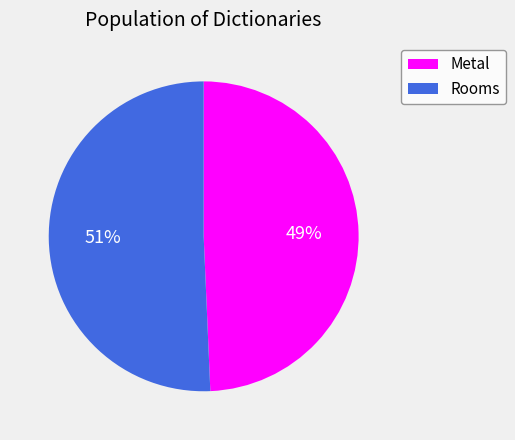

To the nearest percent, what is the combined percentage of Metal and Rooms?

100%